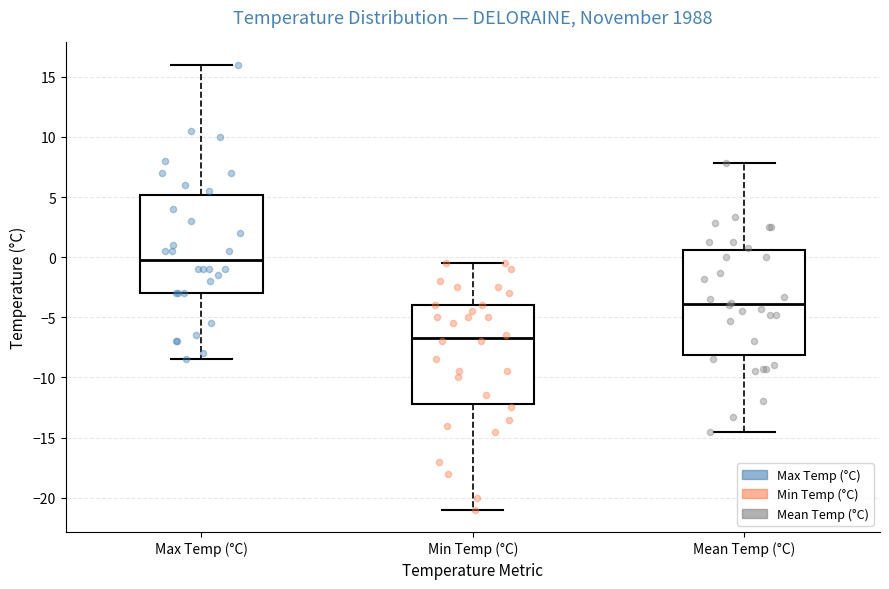

Reading left to right, transcribe this box plot: for each box, give where its median line is, the range the box spans, and where its two whiskers end, as read against the y-axis. The values are not printed on the chart, so give them approximately, as read against the axis.

Max Temp (°C): median 0.0, box -3.0 to 5.0, whiskers -8.5 to 16.0
Min Temp (°C): median -6.5, box -12.0 to -4.0, whiskers -21.0 to -0.5
Mean Temp (°C): median -4.0, box -8.0 to 0.5, whiskers -14.5 to 8.0